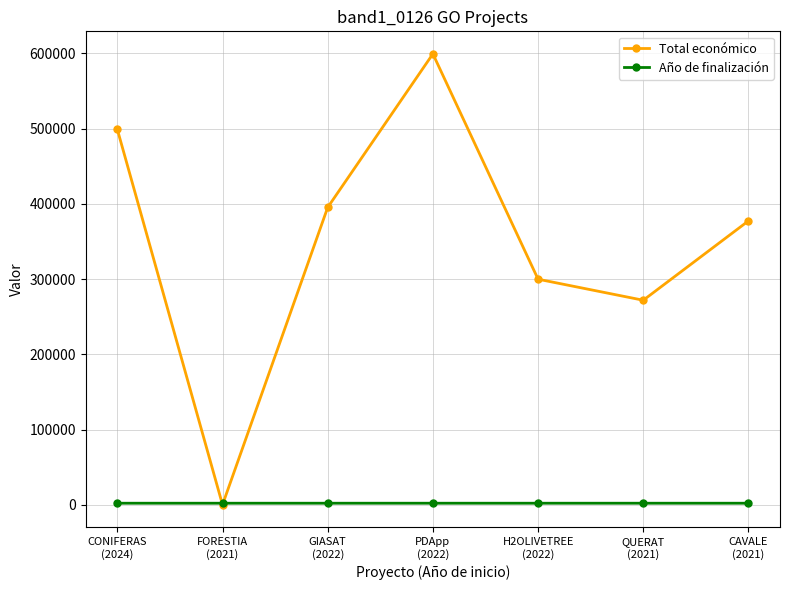

What is the total value across all series at CONIFERAS
(2024)?

501085